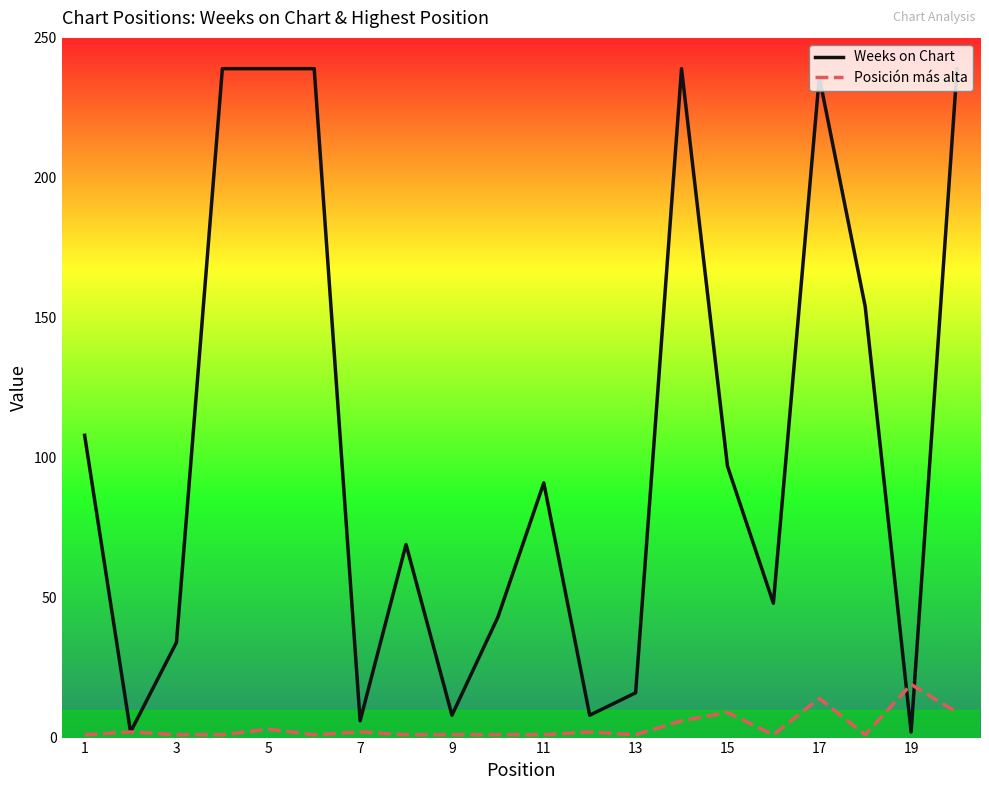

Rank the series by their maximum value, from highest to lowest.

Weeks on Chart, Posición más alta